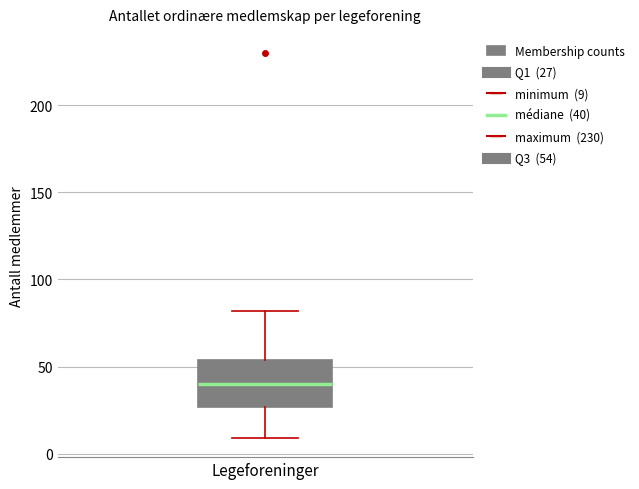

Where does the median line of the box for Legeforeninger sit on the y-axis? The values are not printed on the chart, so give them approximately, as read against the axis.

40